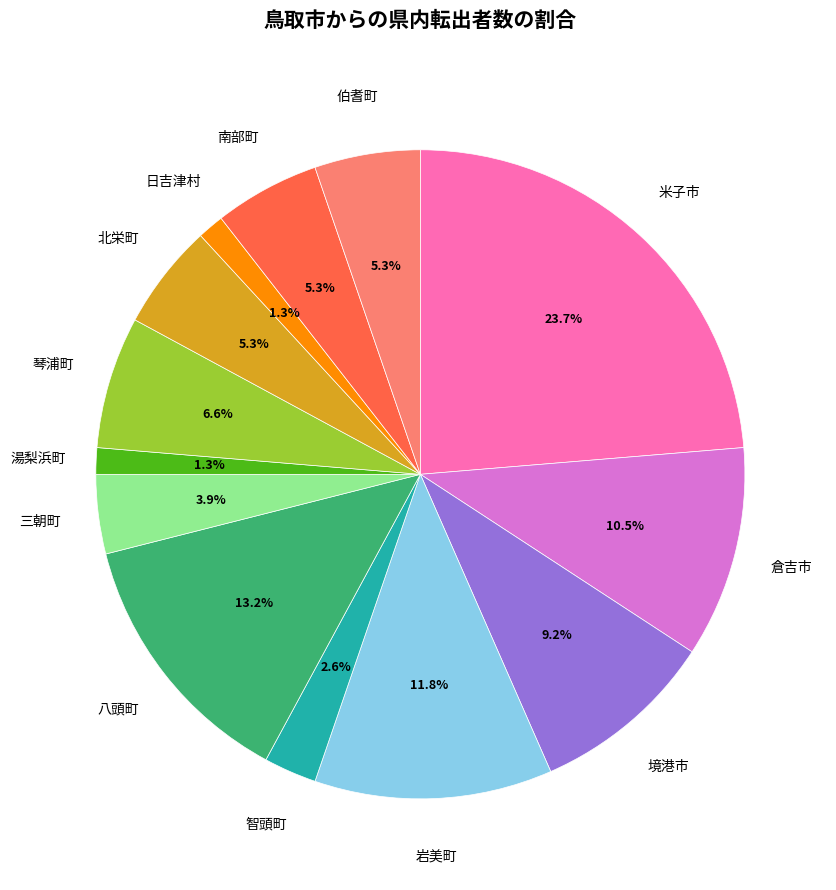

To the nearest percent, what is the difference between the largest and smallest slice percentages?

22%